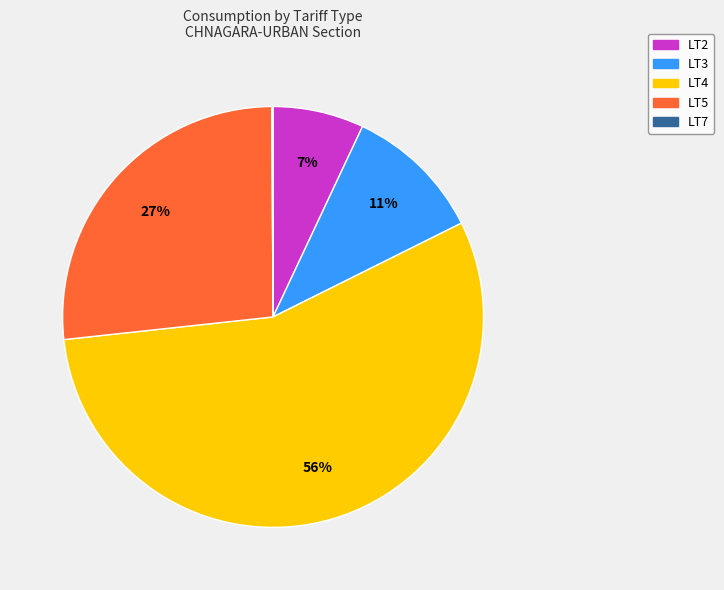

To the nearest percent, what is the difference between the LT3 and LT2 slice percentages?

4%